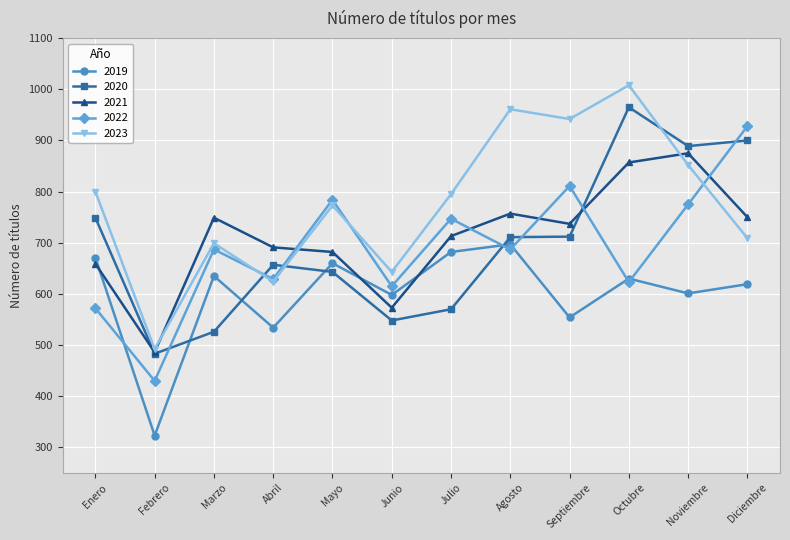

Does the chart display data point markers on the line(s)?

Yes